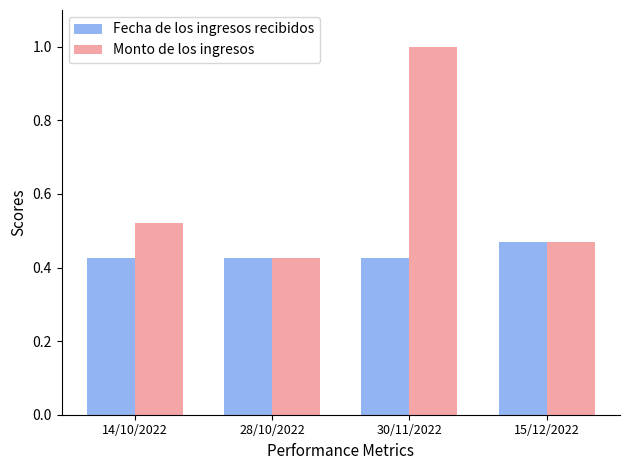

What is the difference between the maximum and minimum values in the Monto de los ingresos series?

0.6